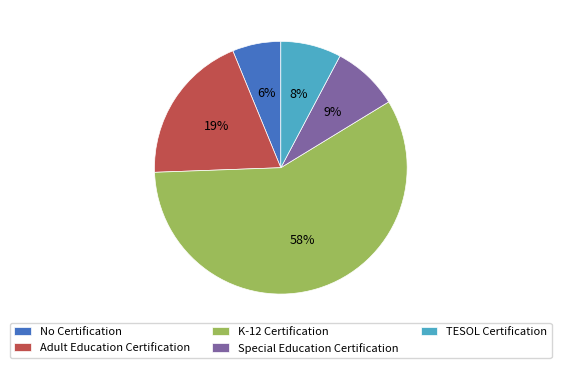

Which has a higher value, K-12 Certification or No Certification?

K-12 Certification